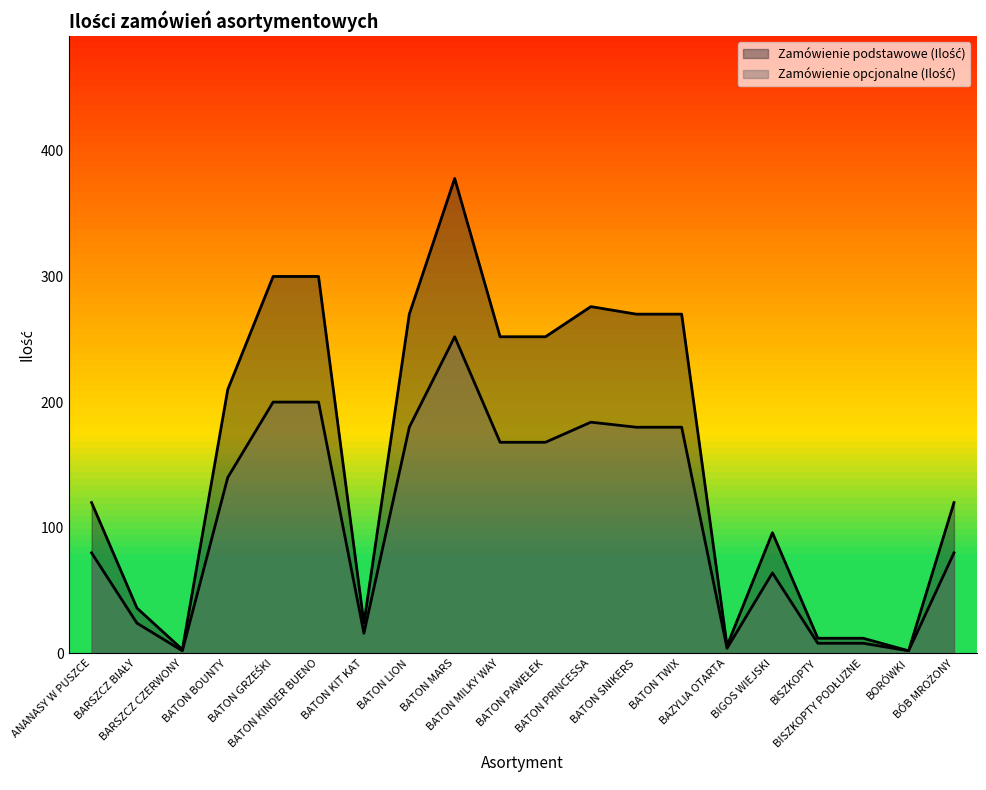

What are all the series names shown in the legend?

Zamówienie podstawowe (Ilość), Zamówienie opcjonalne (Ilość)